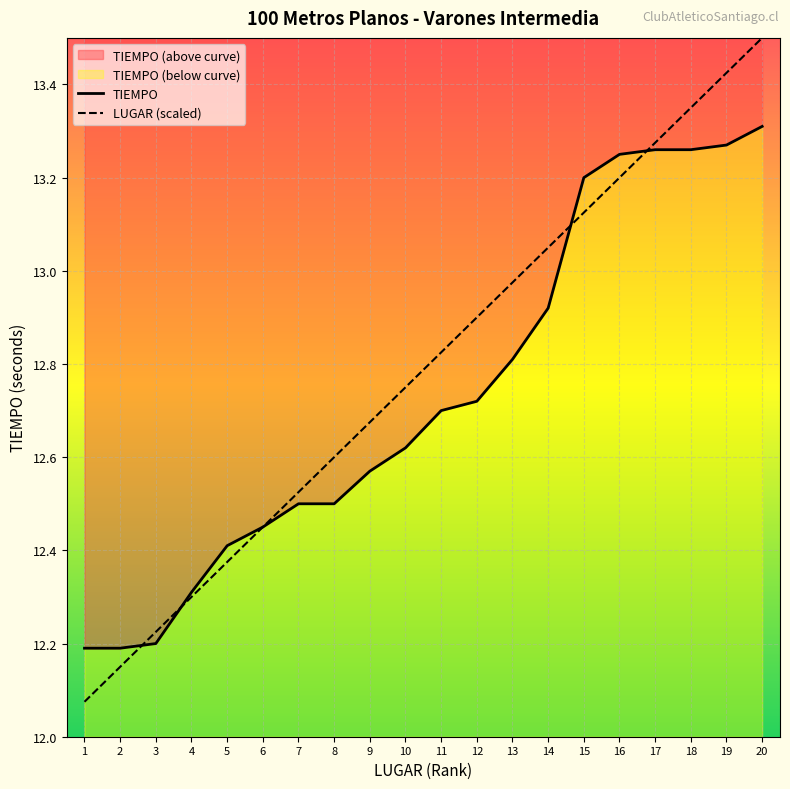

Between which two adjacent categories do LUGAR (scaled) and TIEMPO first intersect?

2 and 3